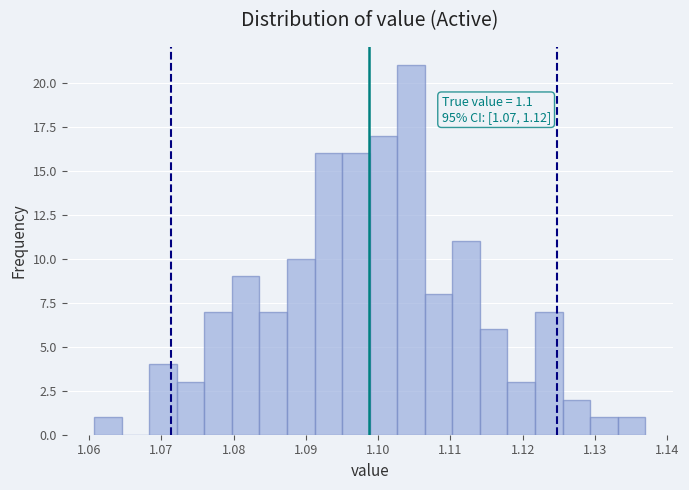

Around what value on the x-axis is the tallest bar? Give the approximate position of its centre, as read against the axis.

1.105